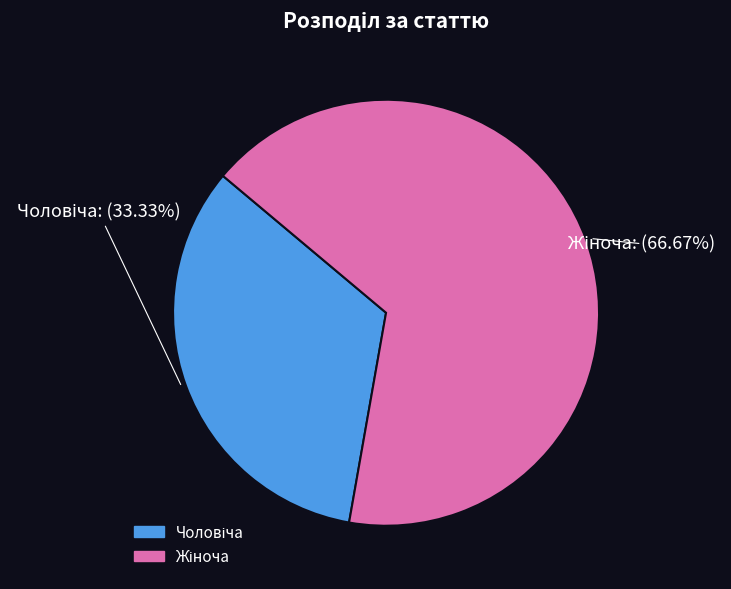

To the nearest percent, what is the difference between the largest and smallest slice percentages?

33%